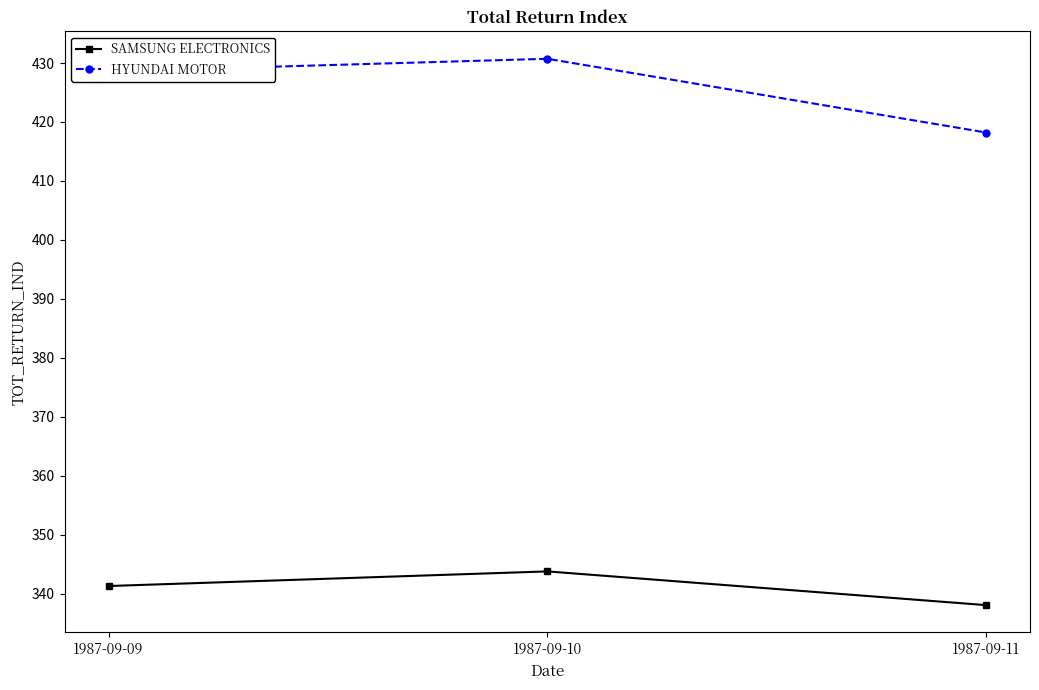

What are all the series names shown in the legend?

SAMSUNG ELECTRONICS, HYUNDAI MOTOR